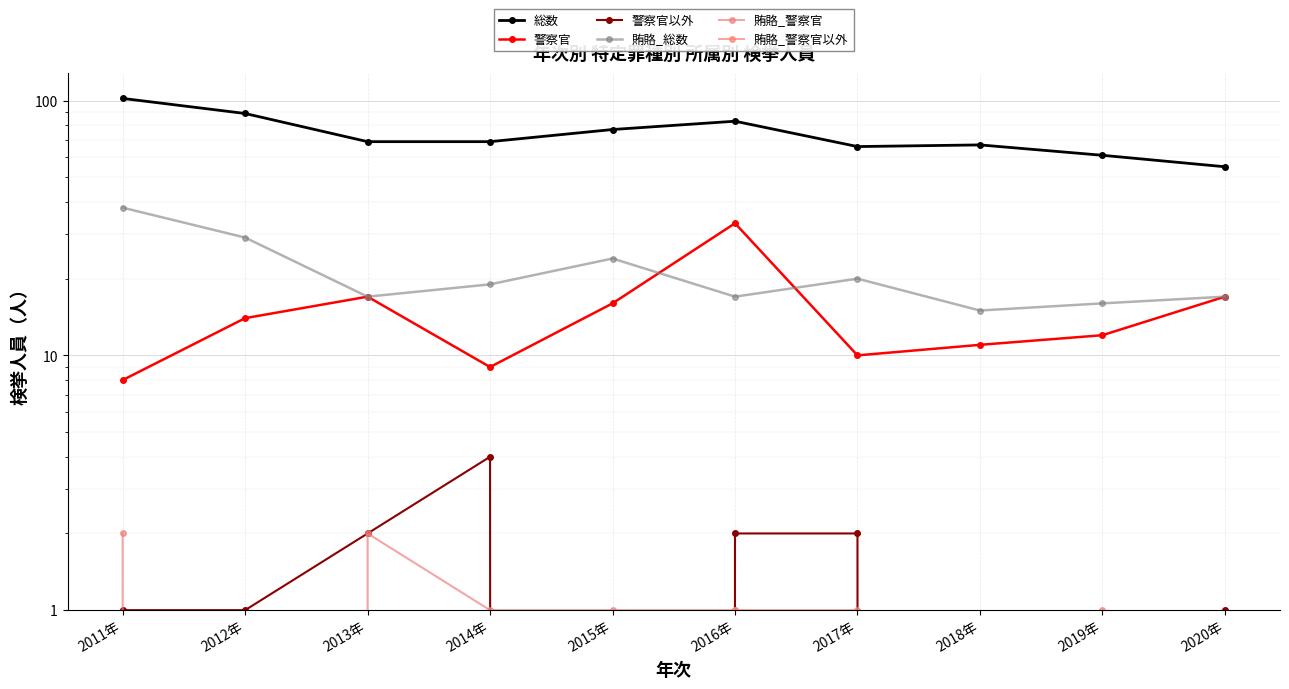

What is the label of the 5th point from the right?

2016年